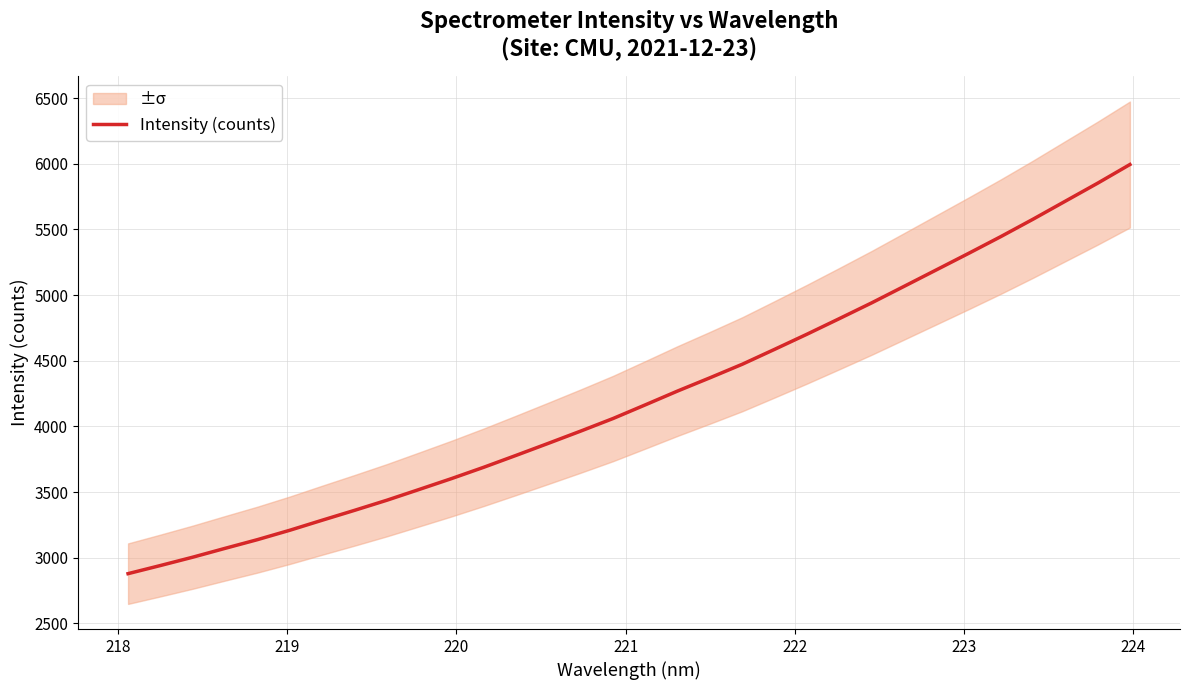

What is the highest value of the Intensity (counts) series?

5994.3